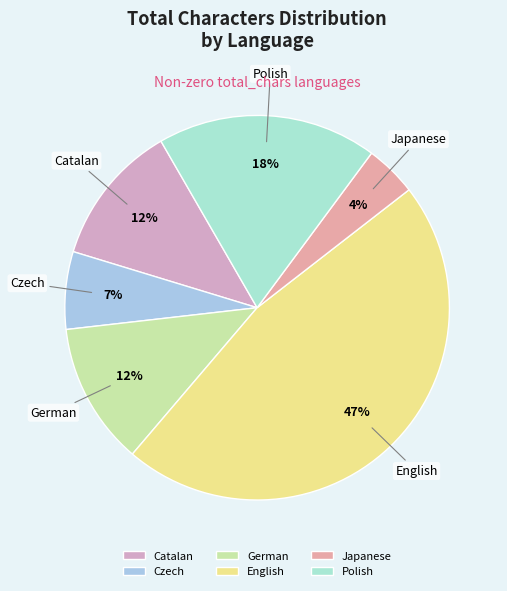

What percentage is the German slice, to the nearest percent?

12%